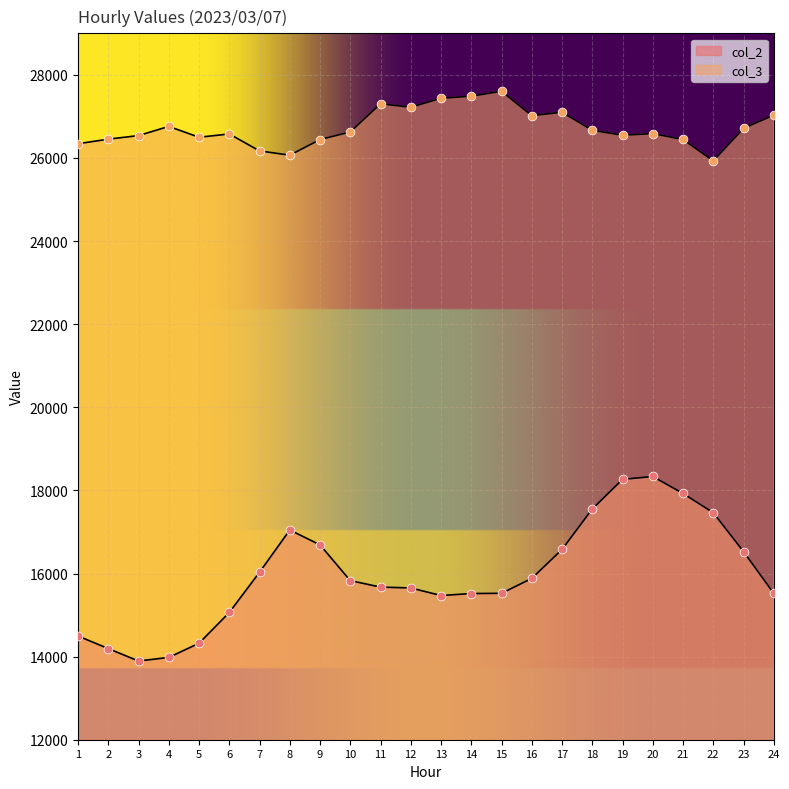

At how many categories does at least one series exceed 17945?

24